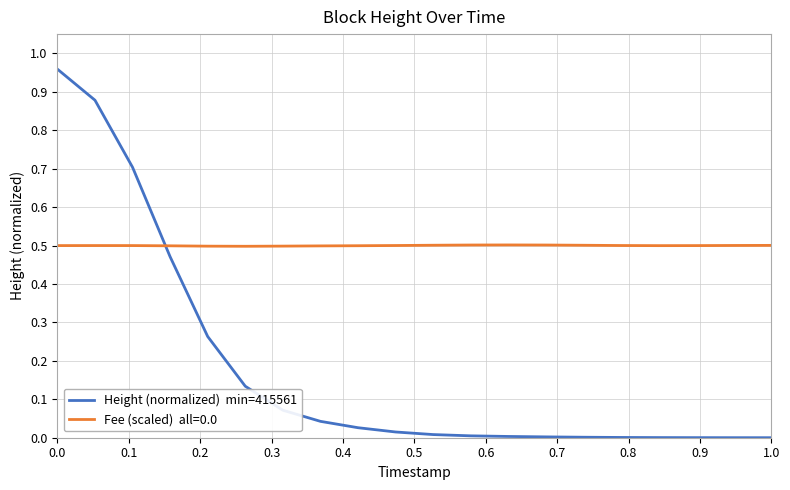

Is this an area chart (filled region under the line)?

No